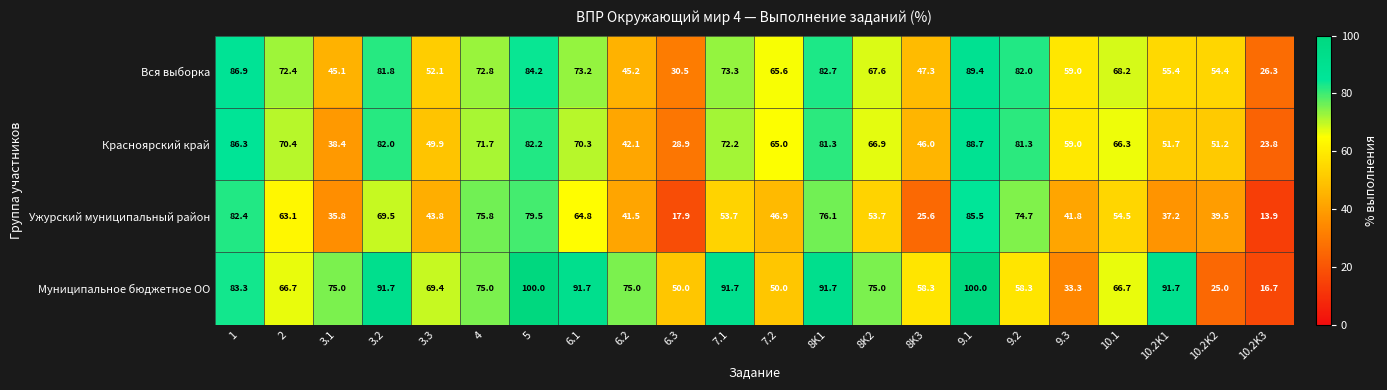

What value does the Ужурский муниципальный район series have at 10.1?

54.5